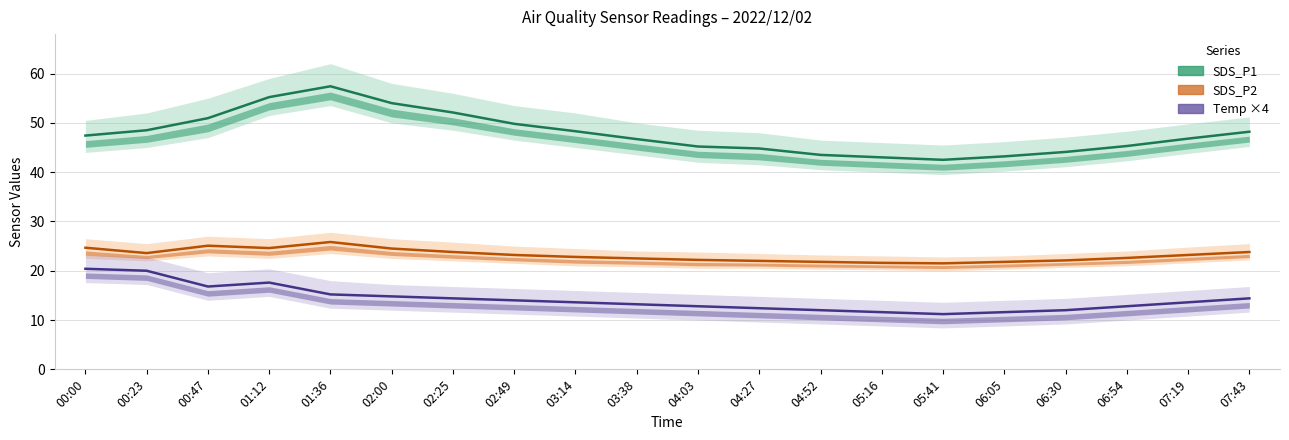

Between 00:47 and 01:36, which series saw the biggest shift?

SDS_P1